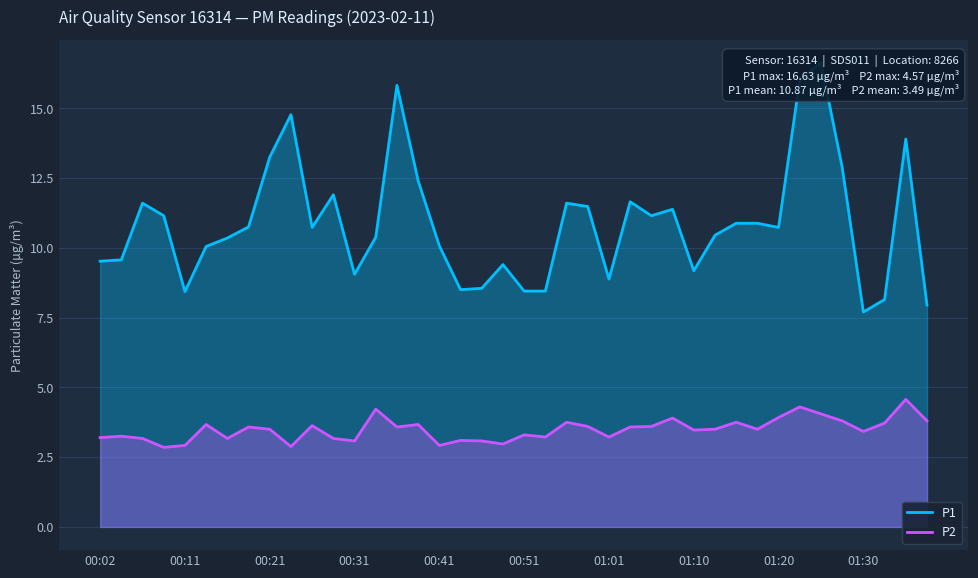

What is the highest value of the P2 series?

4.6